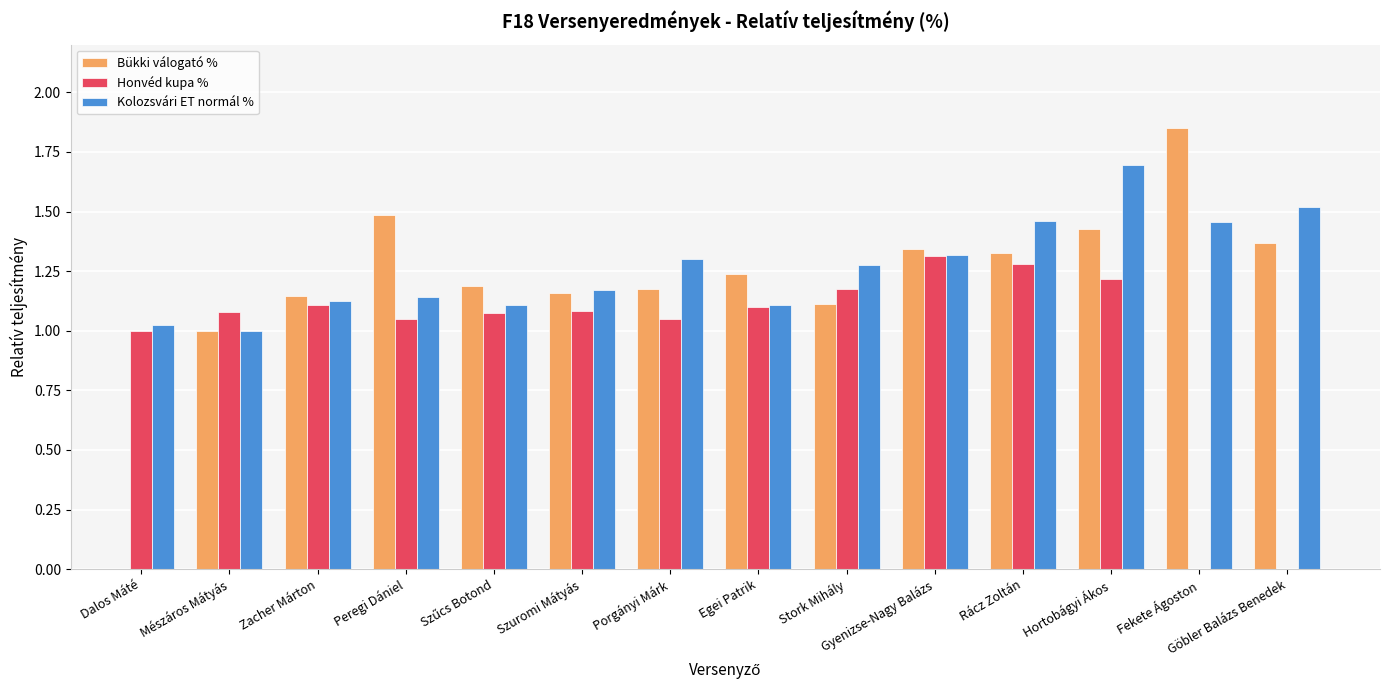

What is the label of the 3rd bar from the right?

Hortobágyi Ákos